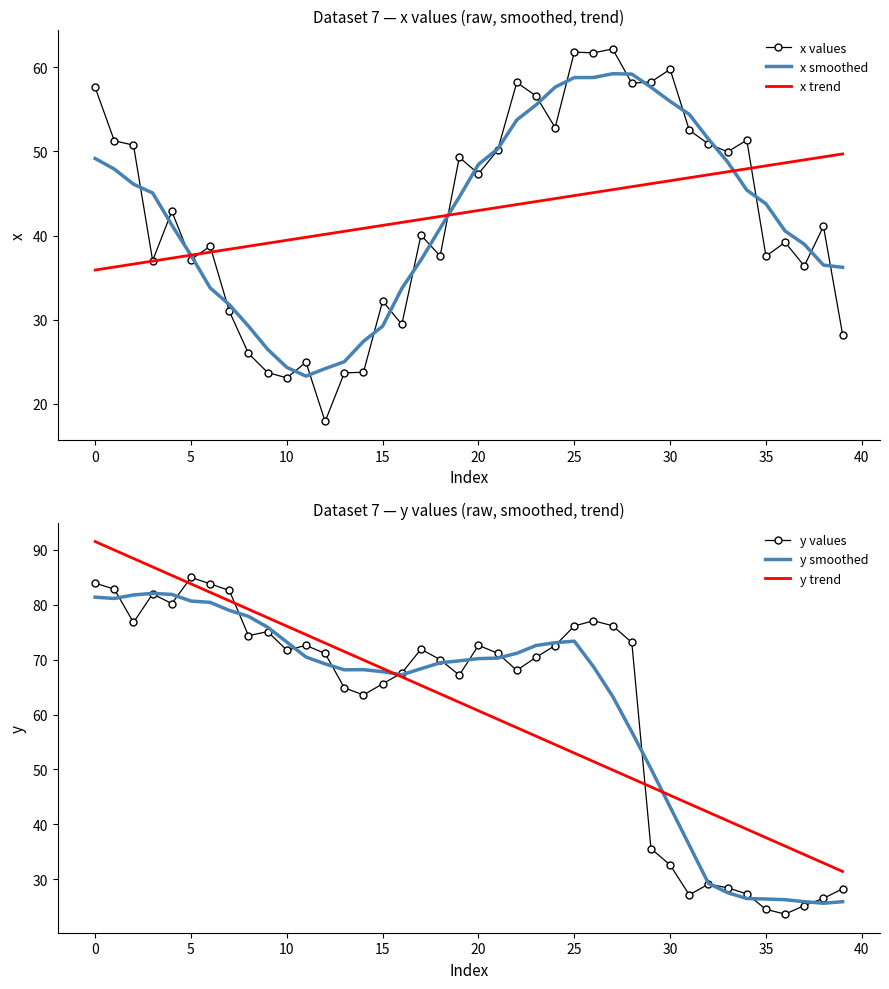

Reading right to left, transcribe all the data shown in this chart.

x values: 28.2	41.1	36.4	39.2	37.6	51.3	50.0	50.9	52.5	59.8	58.3	58.1	62.2	61.7	61.8	52.8	56.6	58.2	50.2	47.3	49.3	37.6	40.1	29.4	32.2	23.7	23.7	17.9	24.9	23.1	23.7	26.0	31.0	38.7	37.2	42.9	37.0	50.8	51.3	57.6
x smoothed: 36.2	36.5	39.0	40.5	43.8	45.4	48.8	51.5	54.4	56.0	57.6	59.2	59.2	58.8	58.8	57.6	55.5	53.8	50.3	48.5	44.6	40.9	37.1	33.7	29.2	27.4	25.0	24.2	23.3	24.3	26.5	29.2	31.8	33.8	37.6	41.3	45.1	46.1	47.9	49.2
x trend: 49.7	49.4	49.0	48.6	48.3	47.9	47.6	47.2	46.9	46.5	46.2	45.8	45.5	45.1	44.8	44.4	44.0	43.7	43.3	43.0	42.6	42.3	41.9	41.6	41.2	40.9	40.5	40.2	39.8	39.4	39.1	38.7	38.4	38.0	37.7	37.3	37.0	36.6	36.3	35.9
y values: 28.3	26.6	25.2	23.7	24.5	27.4	28.5	29.1	27.2	32.6	35.6	73.1	76.2	77.1	76.1	72.6	70.4	68.0	71.2	72.6	67.2	70.0	71.9	67.6	65.6	63.6	64.9	71.1	72.6	71.7	75.1	74.3	82.6	83.8	85.0	80.2	82.0	76.8	82.8	83.9
y smoothed: 25.9	25.7	25.9	26.3	26.4	26.5	27.6	29.3	36.2	43.2	50.1	56.8	63.3	68.7	73.4	73.1	72.6	71.1	70.3	70.2	69.8	69.4	68.3	67.2	67.8	68.2	68.1	69.2	70.5	73.2	75.9	77.9	79.0	80.4	80.7	81.9	82.1	81.8	81.1	81.4
y trend: 31.4	33.0	34.5	36.1	37.6	39.1	40.7	42.2	43.8	45.3	46.8	48.4	49.9	51.5	53.0	54.5	56.1	57.6	59.1	60.7	62.2	63.8	65.3	66.8	68.4	69.9	71.5	73.0	74.5	76.1	77.6	79.2	80.7	82.2	83.8	85.3	86.9	88.4	89.9	91.5